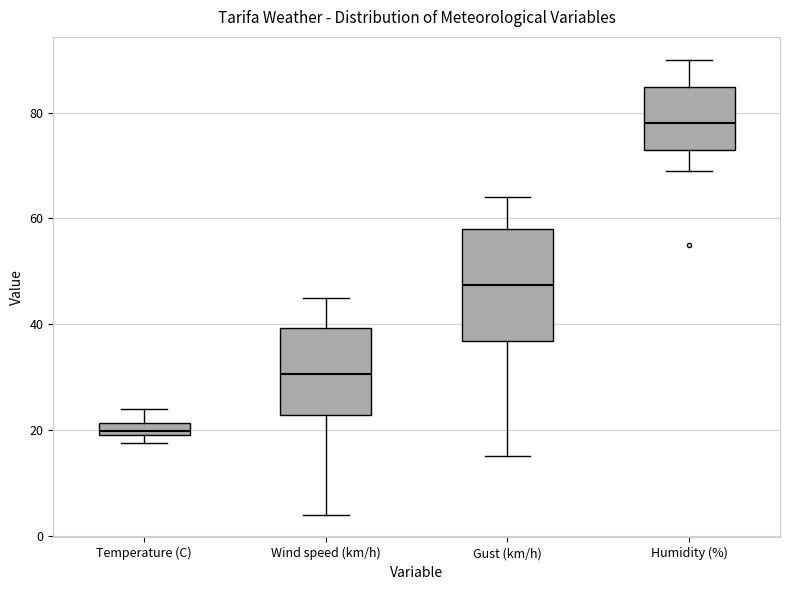

Where is the upper edge of the box for Humidity (%) on the y-axis? The values are not printed on the chart, so give them approximately, as read against the axis.

84